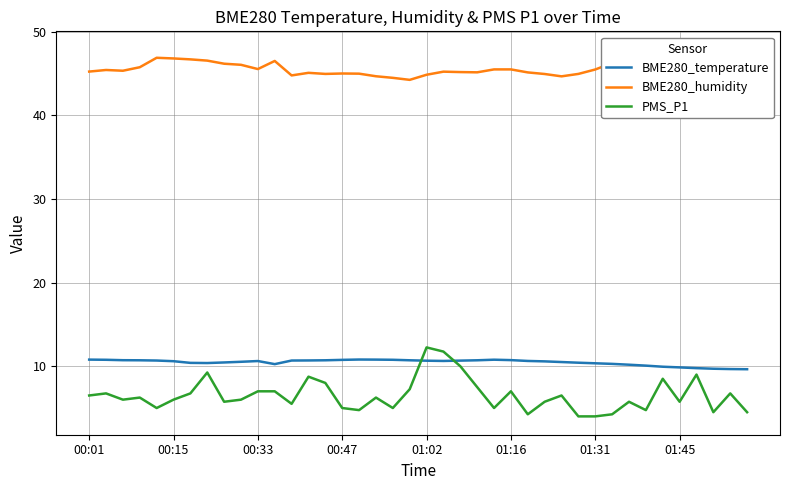

How many data points does each series have?

40